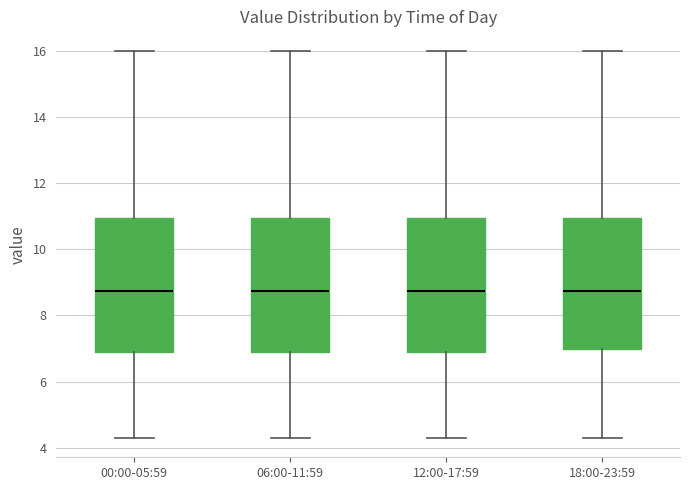

Reading left to right, read every box against the y-axis: the position of its median line, the range the box covers, and the ends of its whiskers. The values are not printed on the chart, so give them approximately, as read against the axis.

00:00-05:59: median 8.8, box 7.0 to 11.0, whiskers 4.4 to 16.0
06:00-11:59: median 8.8, box 7.0 to 11.0, whiskers 4.4 to 16.0
12:00-17:59: median 8.8, box 7.0 to 11.0, whiskers 4.4 to 16.0
18:00-23:59: median 8.8, box 7.0 to 11.0, whiskers 4.4 to 16.0